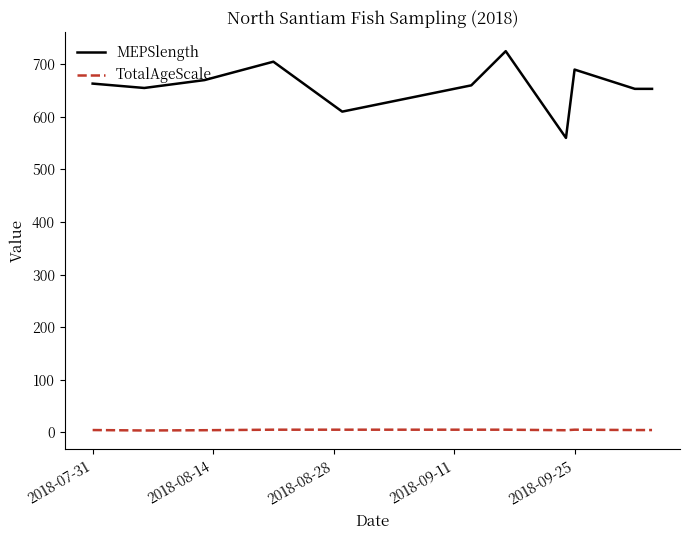

Which series has the largest range (max minus min)?

MEPSlength